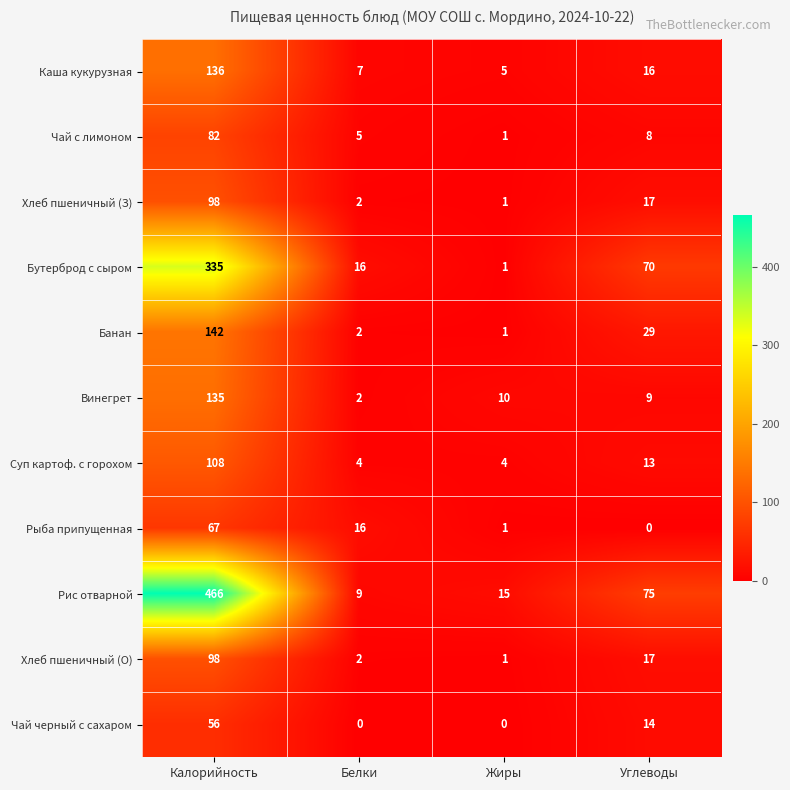

Where does the Хлеб пшеничный (О) series first go above 17?

Калорийность